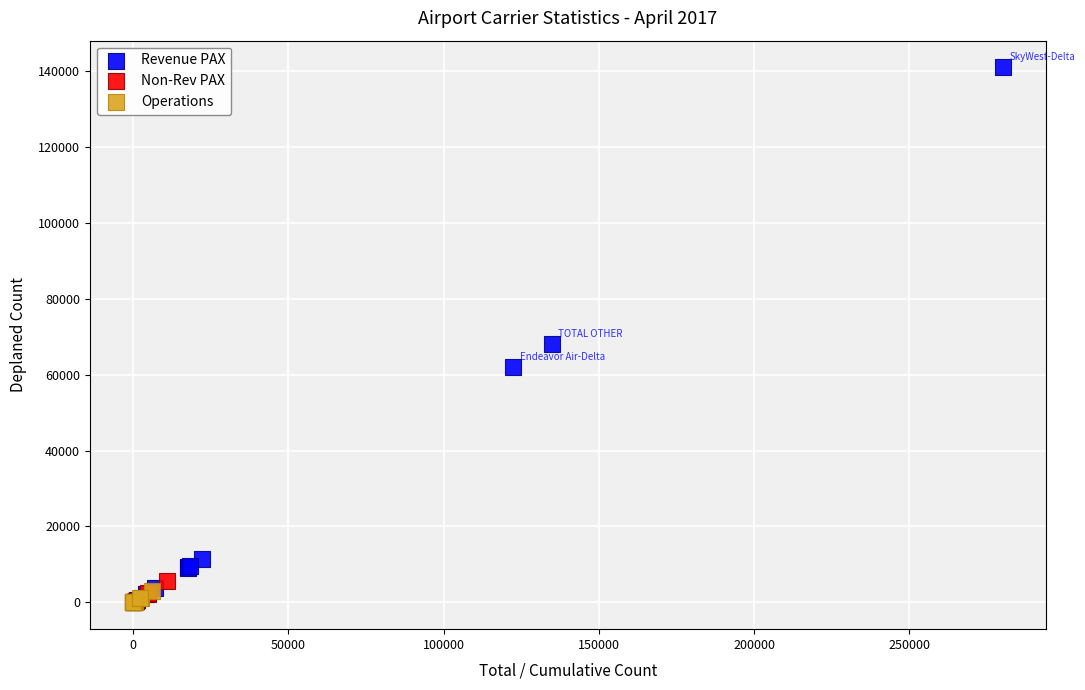

Which series reaches the maximum Y coordinate?

Revenue PAX